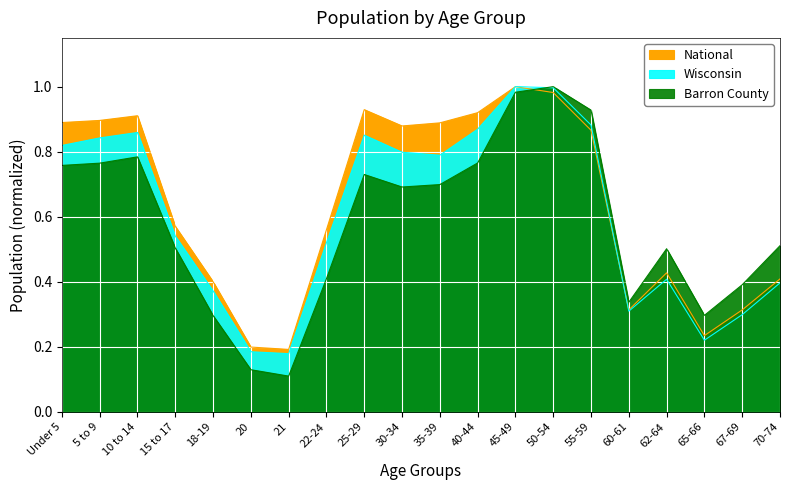

What is the value of the National point at the 9th from the left?

0.9